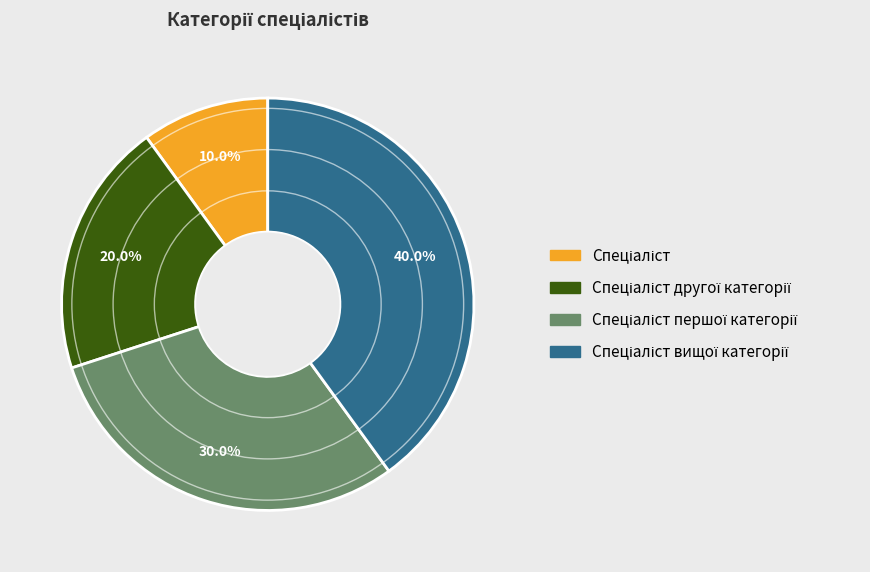

Is there a majority slice in this chart?

No